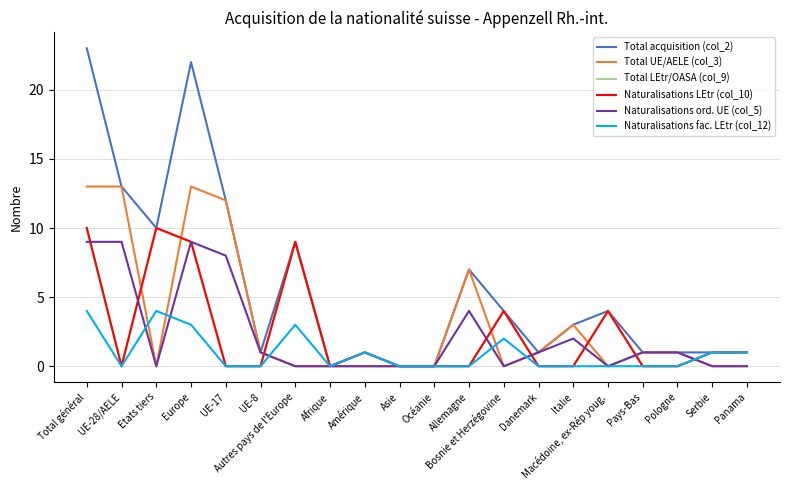

Is it true that Naturalisations LEtr (col_10) equals 0 at Allemagne?

True